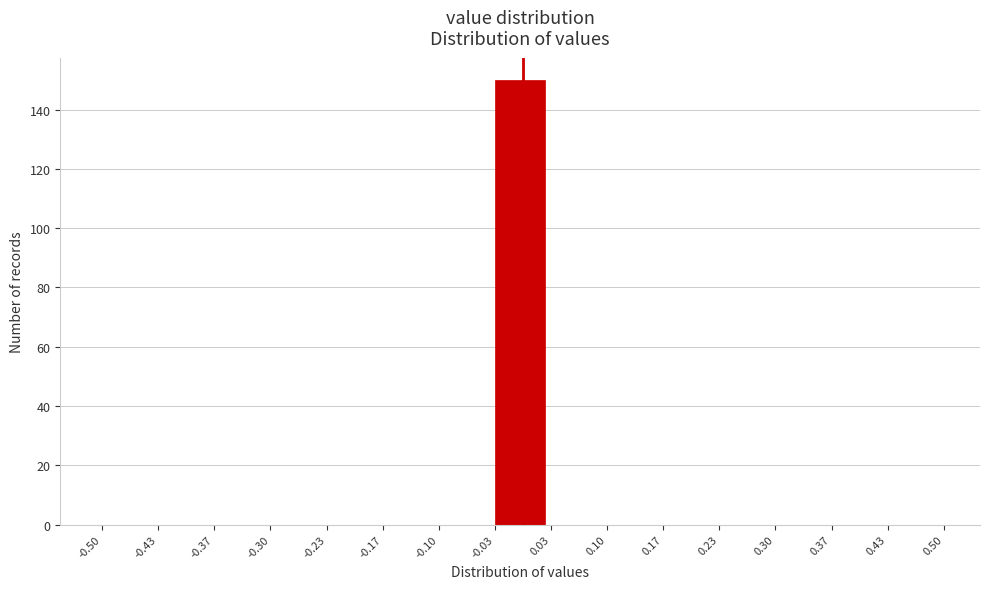

Over which range of the x-axis is the bar tallest?

-0.03 to 0.03